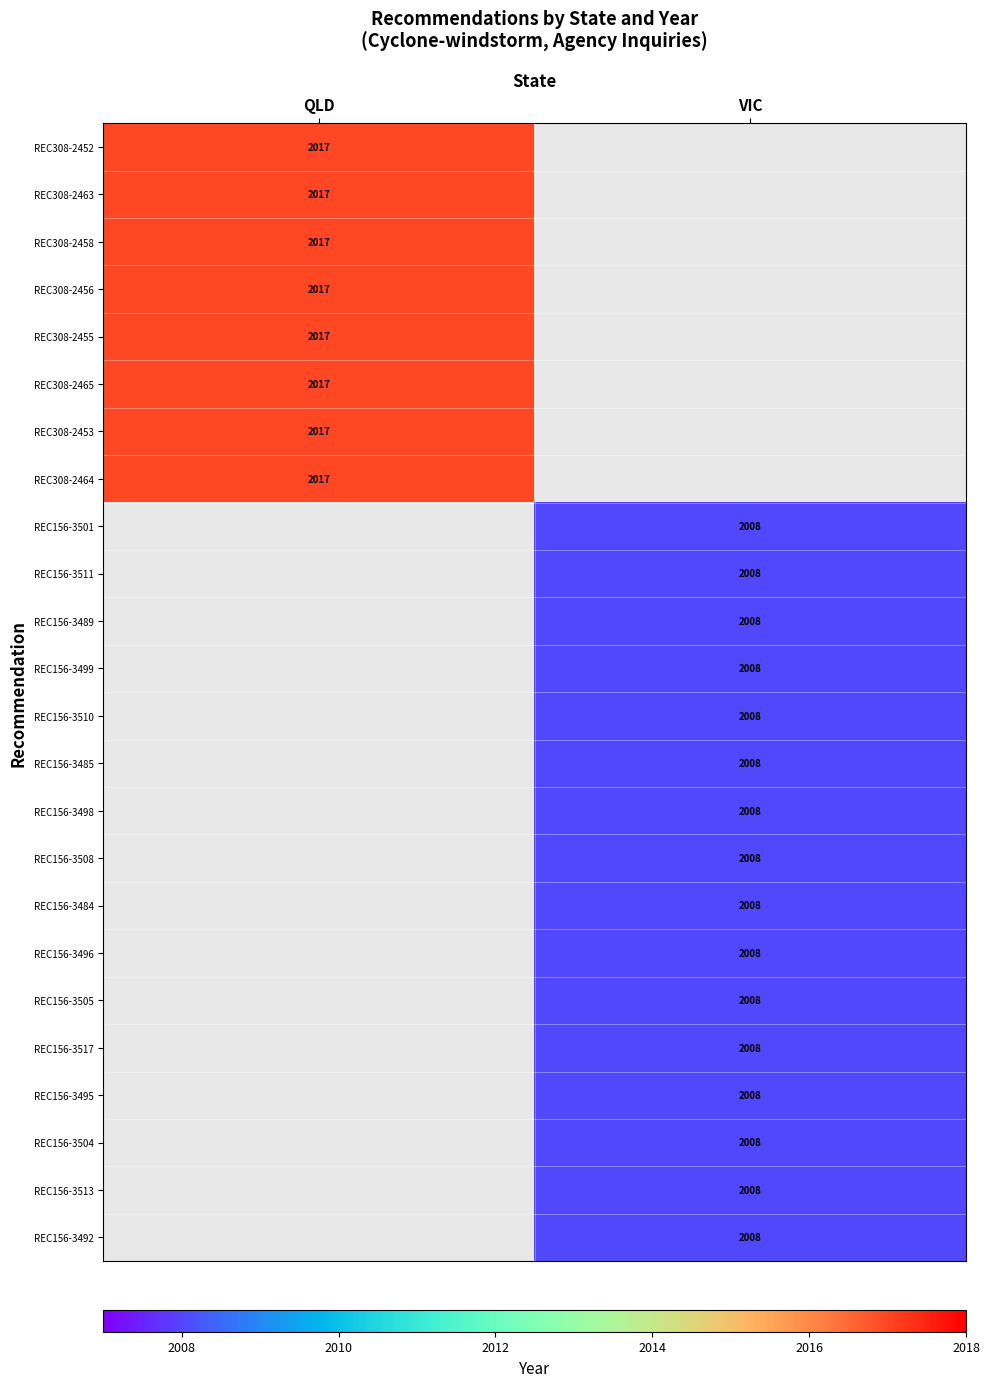

The value of REC308-2453 at QLD is 2017. True or false?

True